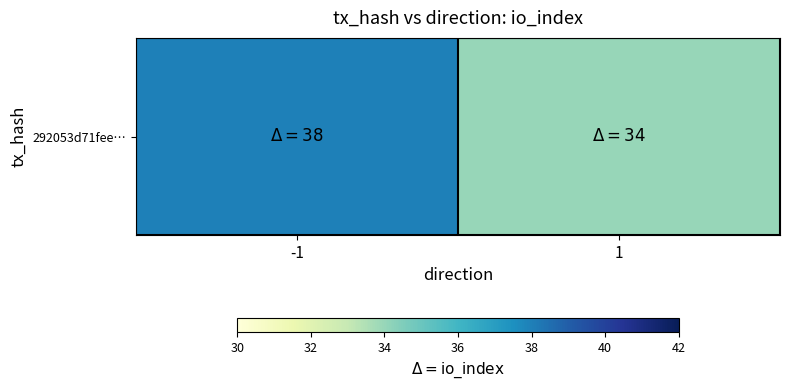

The value at 1 is 23. True or false?

False